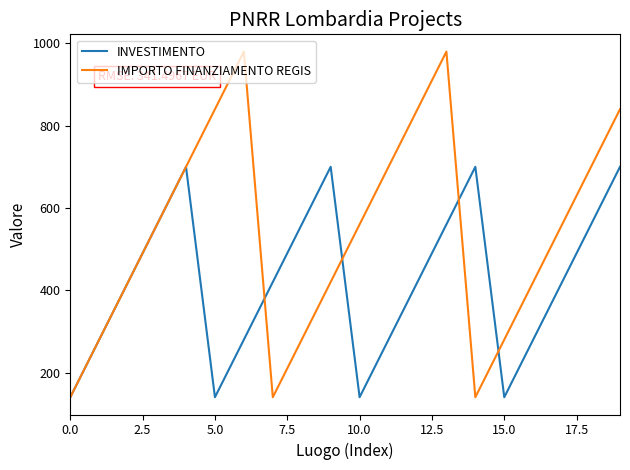

What is the minimum value shown in the chart?

140